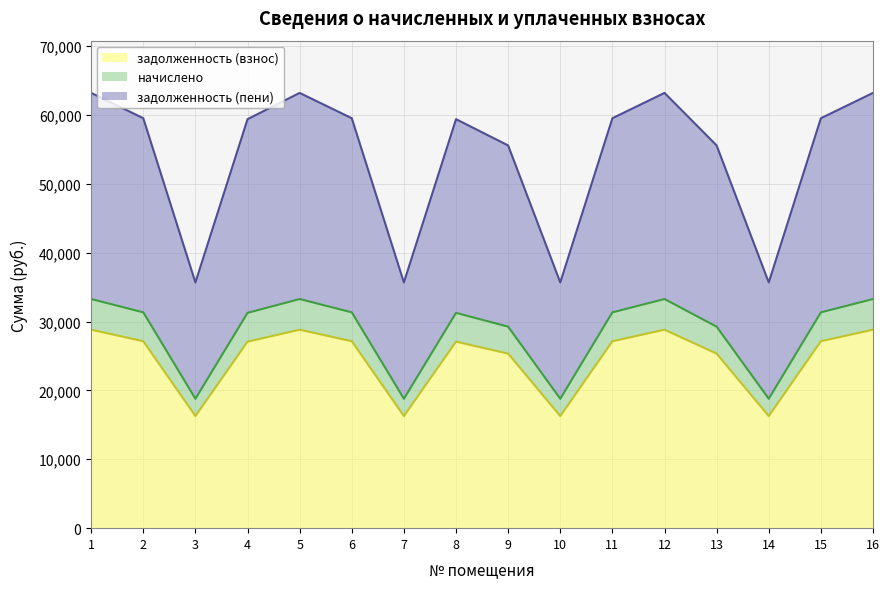

True or false: задолженность (пени) and начислено intersect in this chart.

False